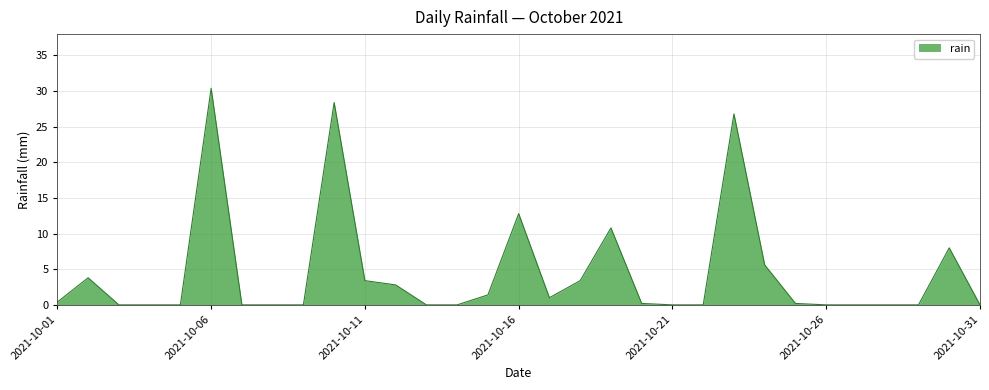

What is the average value?

4.5